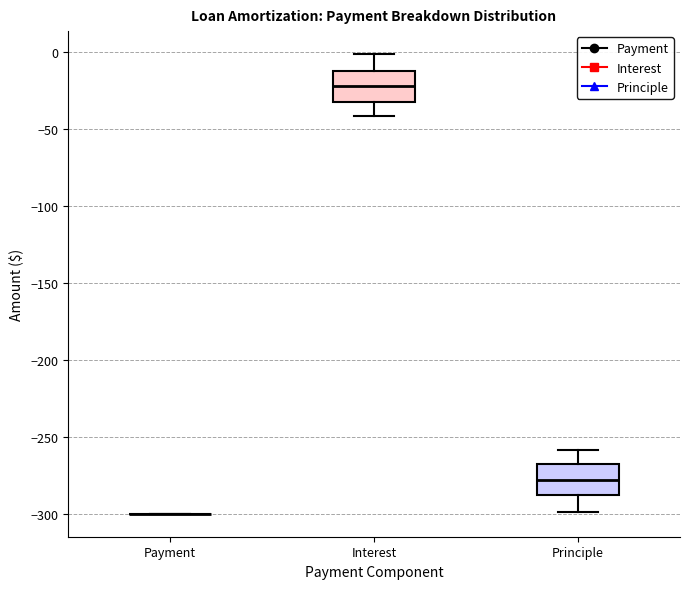

Reading left to right, transcribe this box plot: for each box, give where its median line is, the range the box spans, and where its two whiskers end, as read against the y-axis. The values are not printed on the chart, so give them approximately, as read against the axis.

Payment: box collapsed to a line at -300, whiskers -300 to -300
Interest: median -20, box -30 to -10, whiskers -40 to 0
Principle: median -280, box -290 to -270, whiskers -300 to -260